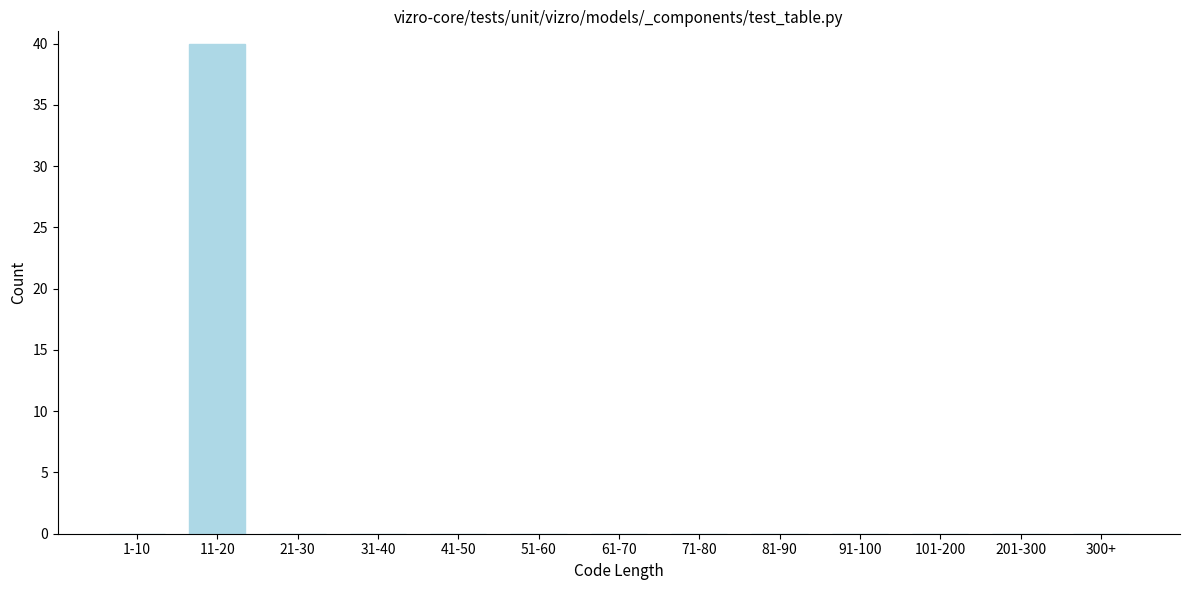

Reading right to left, what are all the values shown in this chart?

300+=0	201-300=0	101-200=0	91-100=0	81-90=0	71-80=0	61-70=0	51-60=0	41-50=0	31-40=0	21-30=0	11-20=40	1-10=0